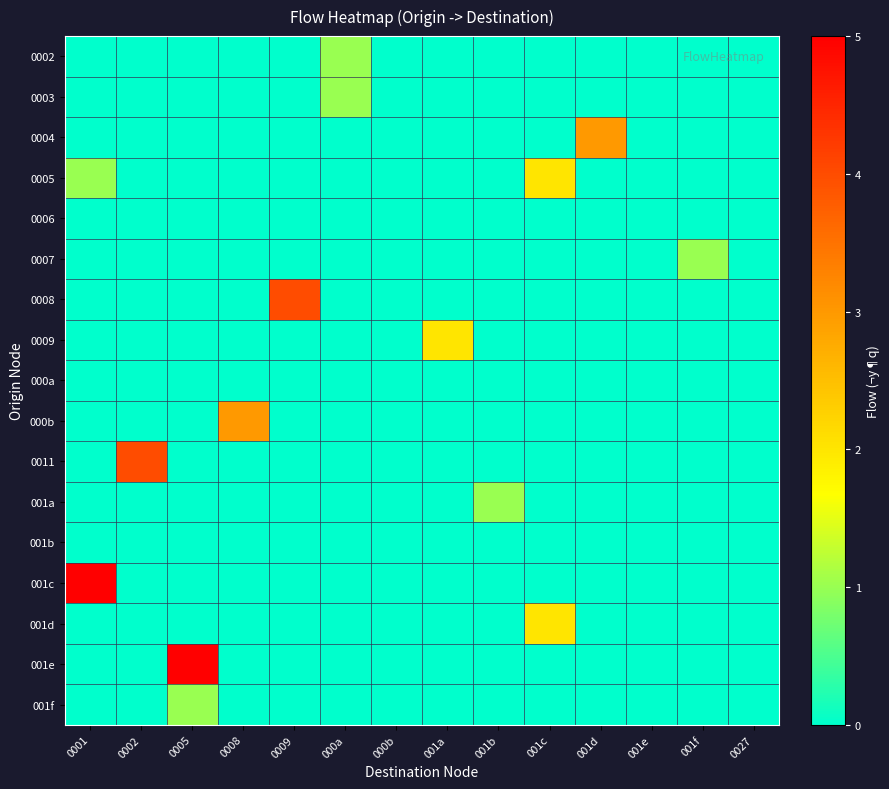

Reading left to right, transcribe all the data shown in this chart.

0002: 0001=0	0002=0	0005=0	0008=0	0009=0	000a=1	000b=0	001a=0	001b=0	001c=0	001d=0	001e=0	001f=0	0027=0
0003: 0001=0	0002=0	0005=0	0008=0	0009=0	000a=1	000b=0	001a=0	001b=0	001c=0	001d=0	001e=0	001f=0	0027=0
0004: 0001=0	0002=0	0005=0	0008=0	0009=0	000a=0	000b=0	001a=0	001b=0	001c=0	001d=3	001e=0	001f=0	0027=0
0005: 0001=1	0002=0	0005=0	0008=0	0009=0	000a=0	000b=0	001a=0	001b=0	001c=2	001d=0	001e=0	001f=0	0027=0
0006: 0001=0	0002=0	0005=0	0008=0	0009=0	000a=0	000b=0	001a=0	001b=0	001c=0	001d=0	001e=0	001f=0	0027=0
0007: 0001=0	0002=0	0005=0	0008=0	0009=0	000a=0	000b=0	001a=0	001b=0	001c=0	001d=0	001e=0	001f=1	0027=0
0008: 0001=0	0002=0	0005=0	0008=0	0009=4	000a=0	000b=0	001a=0	001b=0	001c=0	001d=0	001e=0	001f=0	0027=0
0009: 0001=0	0002=0	0005=0	0008=0	0009=0	000a=0	000b=0	001a=2	001b=0	001c=0	001d=0	001e=0	001f=0	0027=0
000a: 0001=0	0002=0	0005=0	0008=0	0009=0	000a=0	000b=0	001a=0	001b=0	001c=0	001d=0	001e=0	001f=0	0027=0
000b: 0001=0	0002=0	0005=0	0008=3	0009=0	000a=0	000b=0	001a=0	001b=0	001c=0	001d=0	001e=0	001f=0	0027=0
0011: 0001=0	0002=4	0005=0	0008=0	0009=0	000a=0	000b=0	001a=0	001b=0	001c=0	001d=0	001e=0	001f=0	0027=0
001a: 0001=0	0002=0	0005=0	0008=0	0009=0	000a=0	000b=0	001a=0	001b=1	001c=0	001d=0	001e=0	001f=0	0027=0
001b: 0001=0	0002=0	0005=0	0008=0	0009=0	000a=0	000b=0	001a=0	001b=0	001c=0	001d=0	001e=0	001f=0	0027=0
001c: 0001=5	0002=0	0005=0	0008=0	0009=0	000a=0	000b=0	001a=0	001b=0	001c=0	001d=0	001e=0	001f=0	0027=0
001d: 0001=0	0002=0	0005=0	0008=0	0009=0	000a=0	000b=0	001a=0	001b=0	001c=2	001d=0	001e=0	001f=0	0027=0
001e: 0001=0	0002=0	0005=5	0008=0	0009=0	000a=0	000b=0	001a=0	001b=0	001c=0	001d=0	001e=0	001f=0	0027=0
001f: 0001=0	0002=0	0005=1	0008=0	0009=0	000a=0	000b=0	001a=0	001b=0	001c=0	001d=0	001e=0	001f=0	0027=0